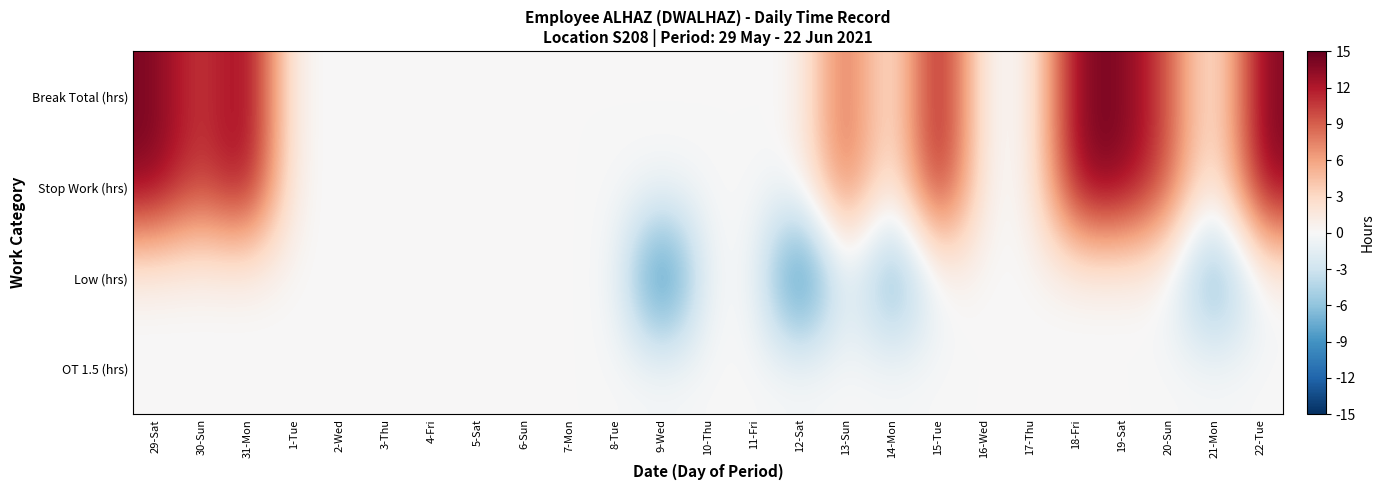

Which has a higher value, 13-Sun or 8-Tue?

13-Sun